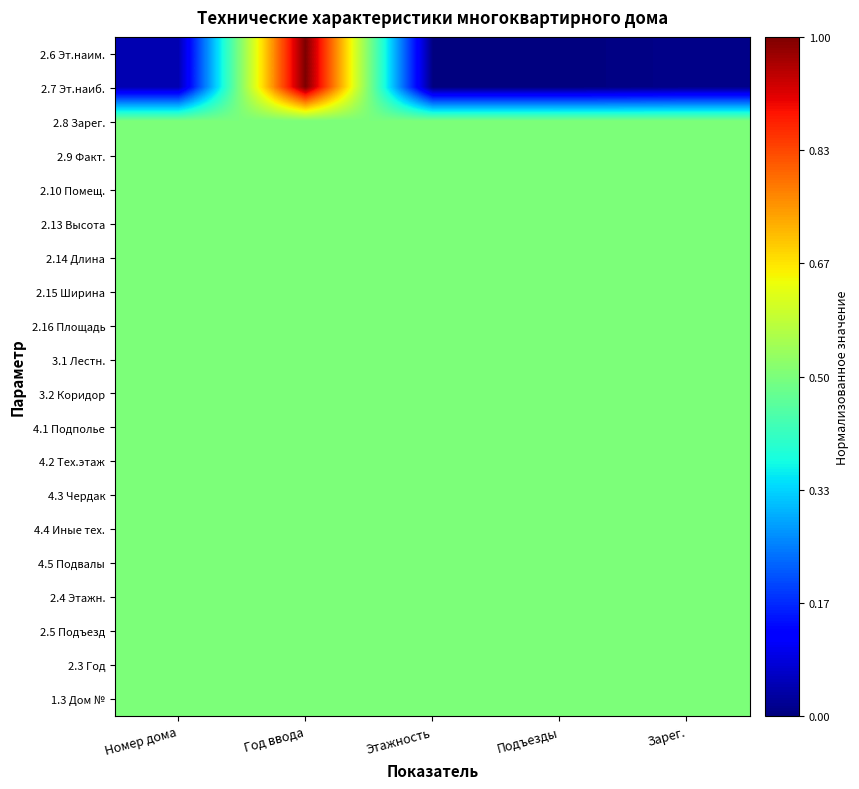

Rank the series at Зарег. from lowest to highest value.

2.6 Эт.наим., 2.7 Эт.наиб., 2.8 Зарег., 2.9 Факт., 2.10 Помещ., 2.13 Высота, 2.14 Длина, 2.15 Ширина, 2.16 Площадь, 3.1 Лестн., 3.2 Коридор, 4.1 Подполье, 4.2 Тех.этаж, 4.3 Чердак, 4.4 Иные тех., 4.5 Подвалы, 2.4 Этажн., 2.5 Подъезд, 2.3 Год, 1.3 Дом №